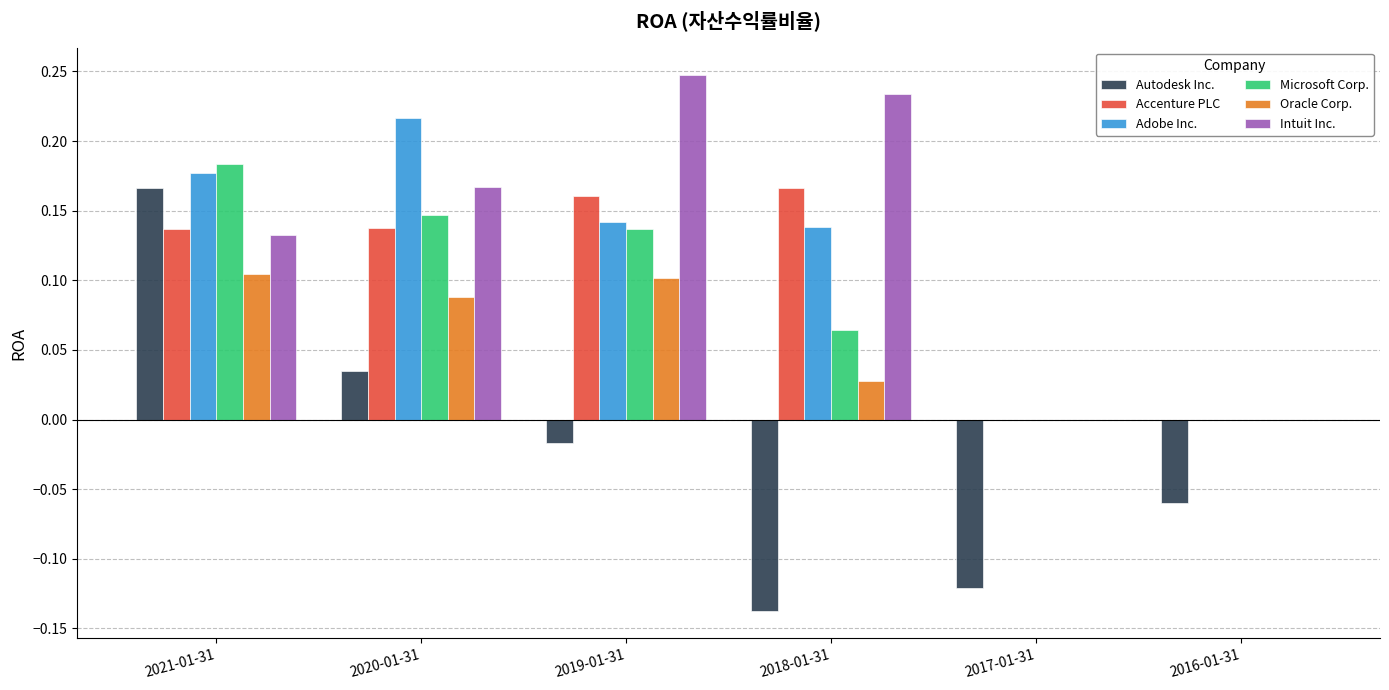

What is the sum of all Accenture PLC values?

0.6